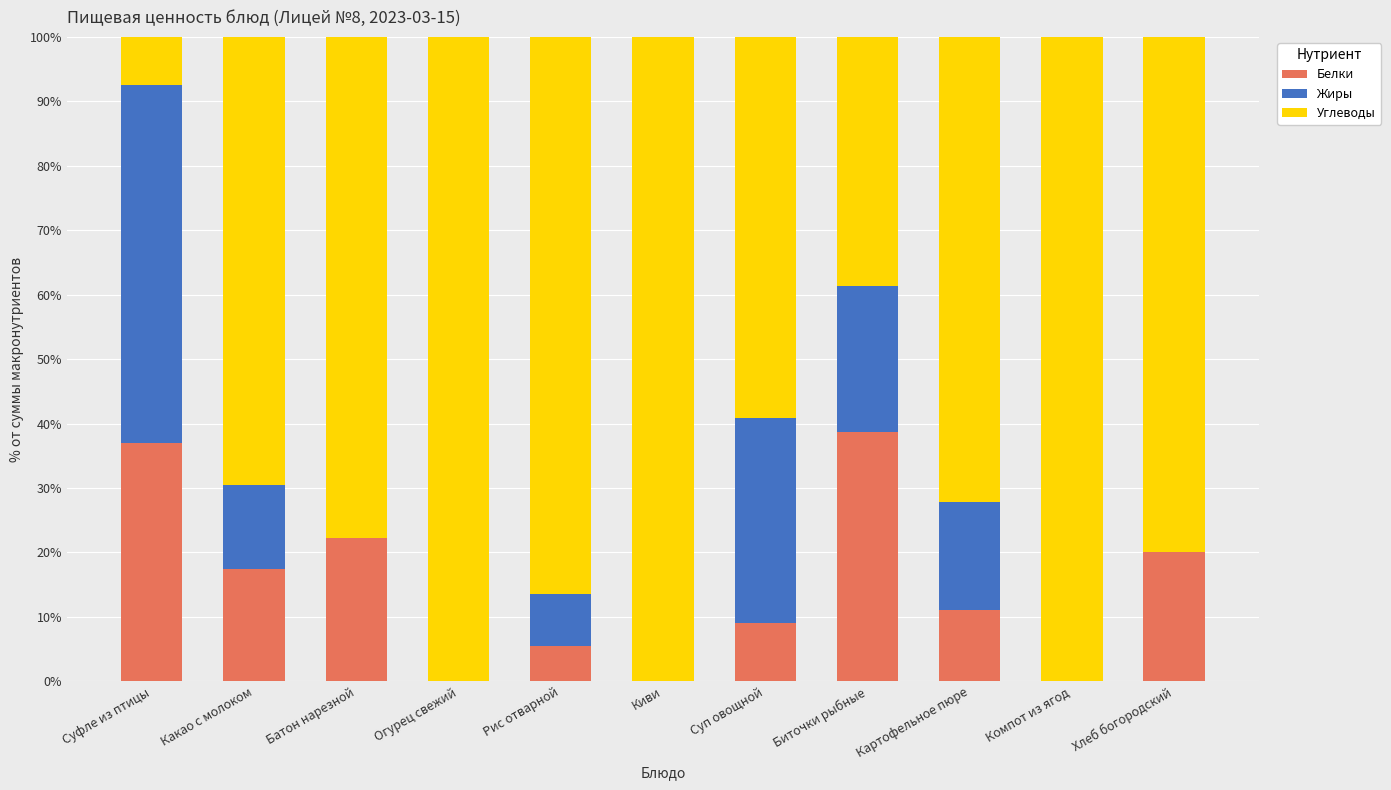

The value of Белки at Хлеб богородский is 33.7. True or false?

False